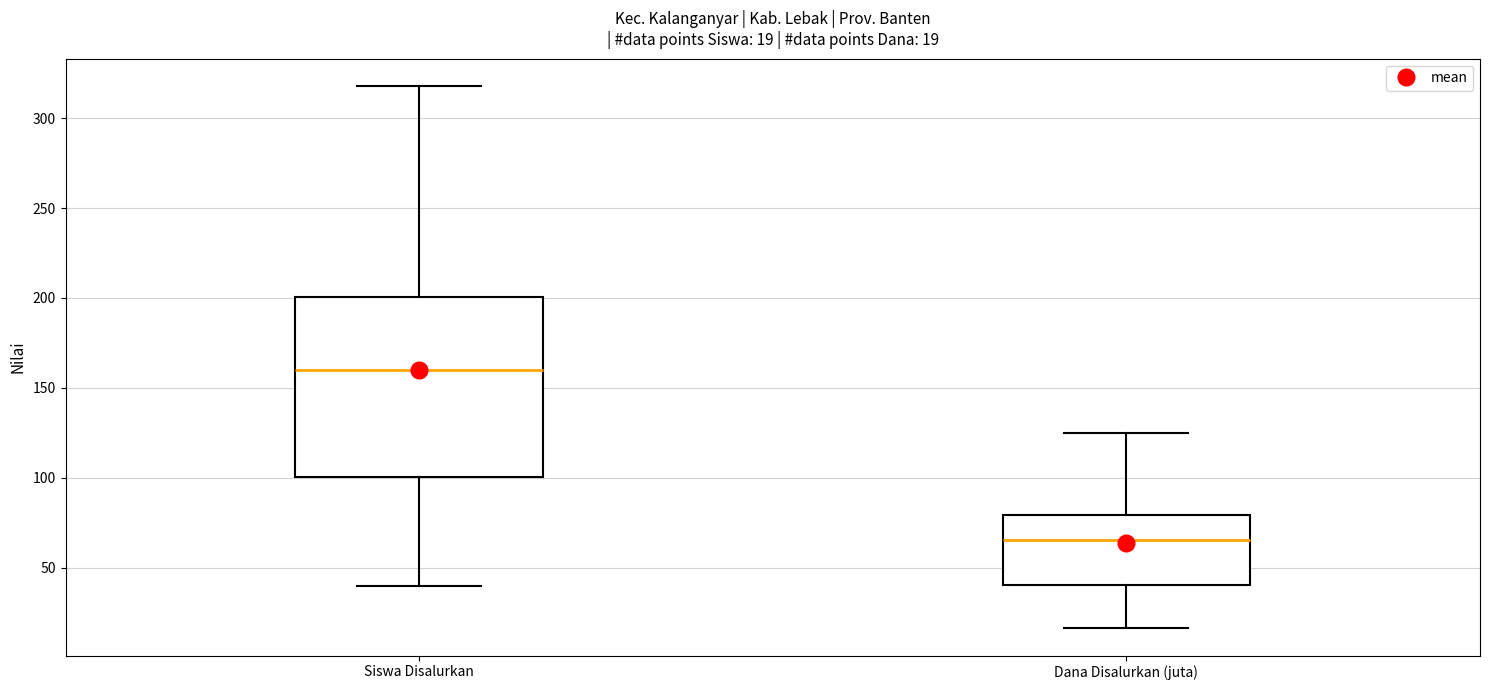

Comparing the boxes themselves (not the whiskers), which one is the tallest?

Siswa Disalurkan